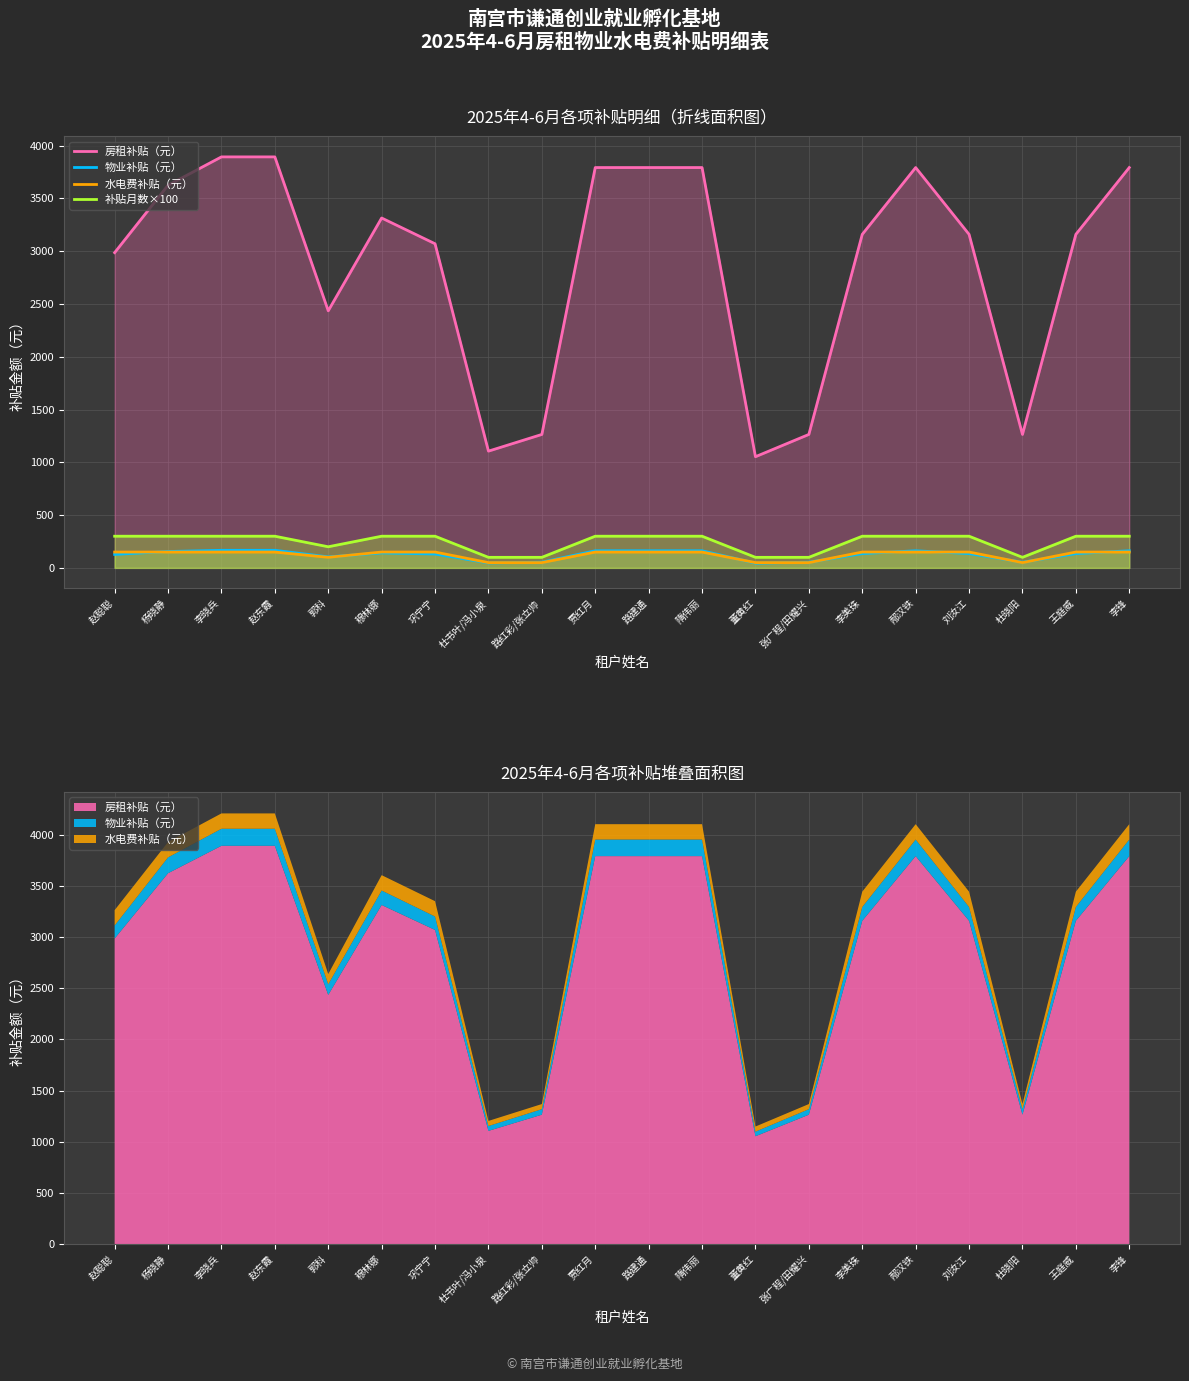

Is the value of 补贴月数×100 at 赵聪聪 greater than the value of 物业补贴（元） at 李晓兵?

Yes